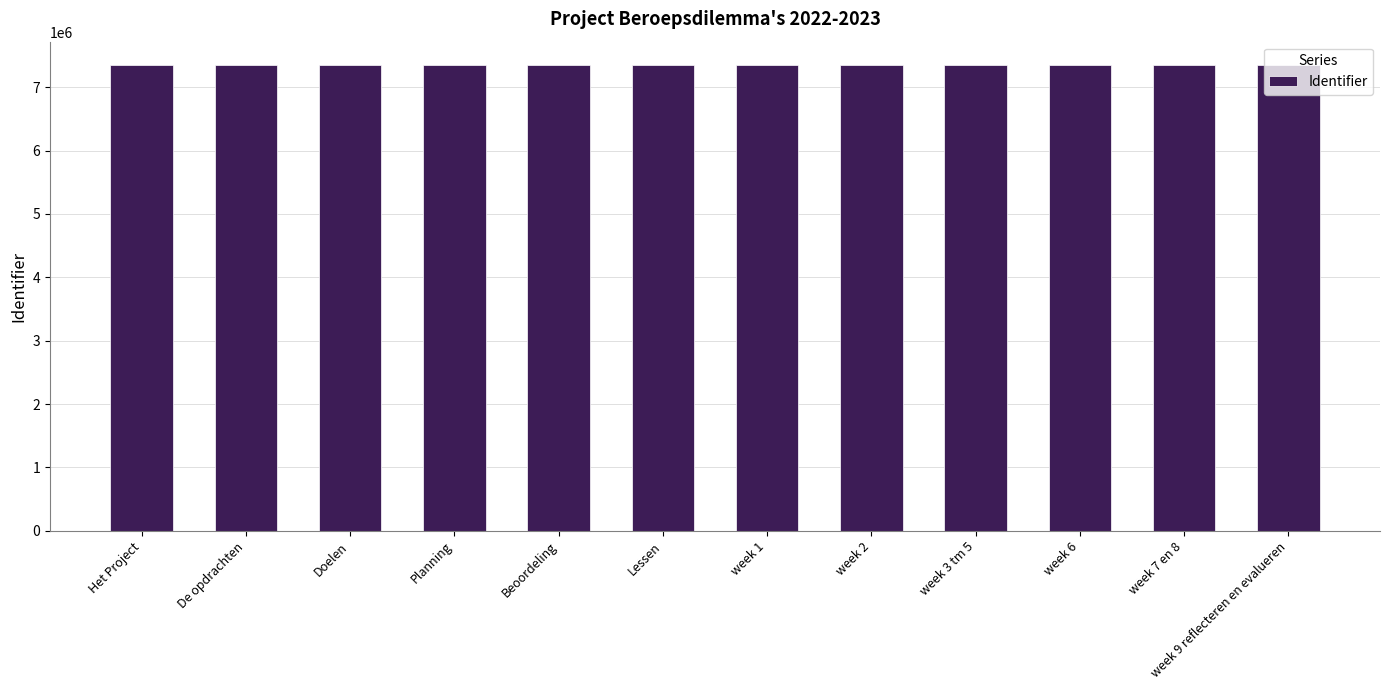

What is the difference between the values at week 1 and De opdrachten?

12